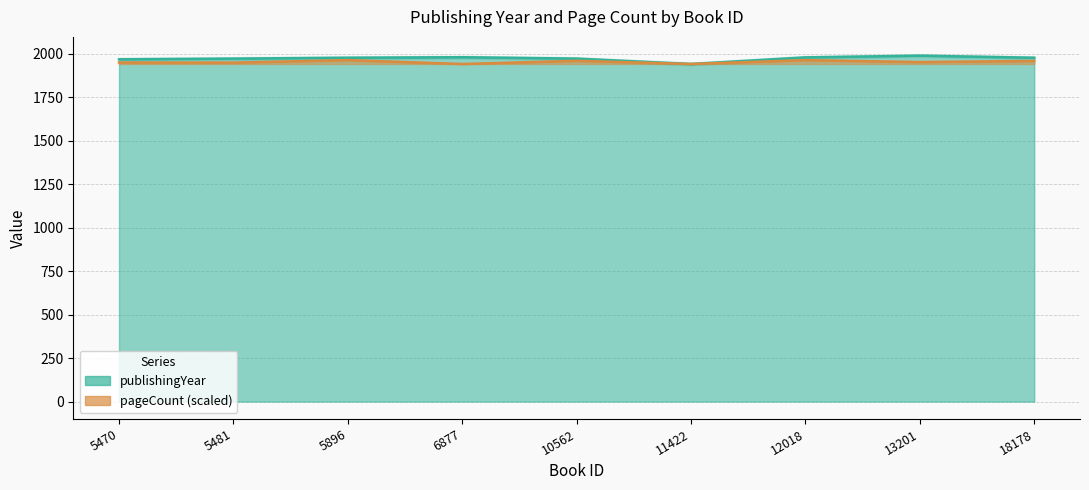

Which series has the largest total across all categories?

publishingYear